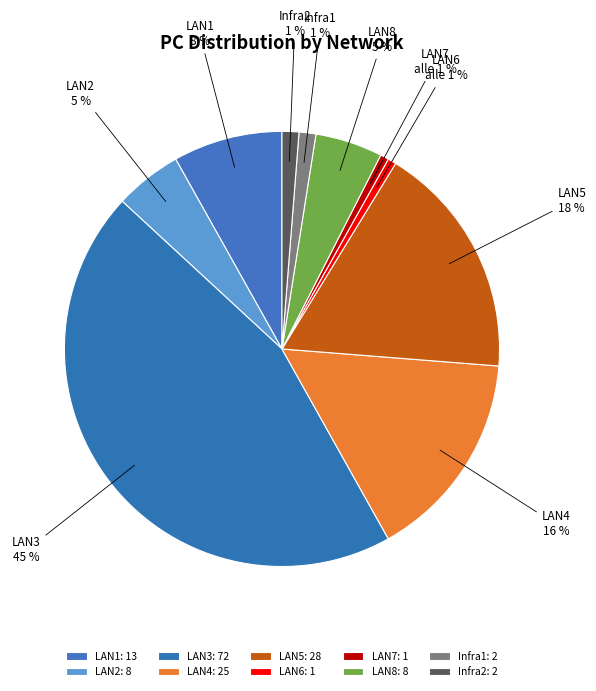

Does any single category account for the majority?

No